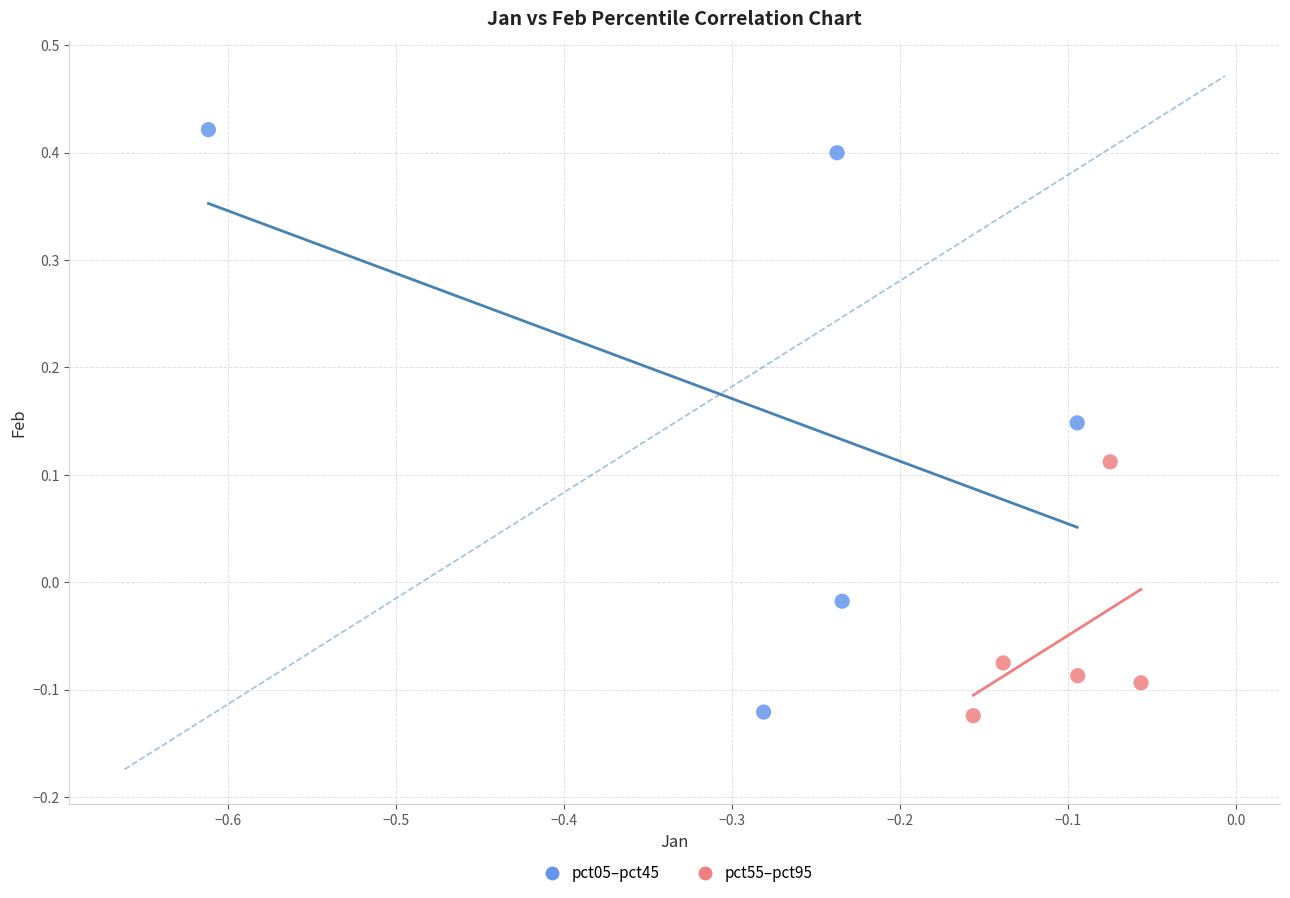

Which series has the widest spread of Y values?

pct05–pct45